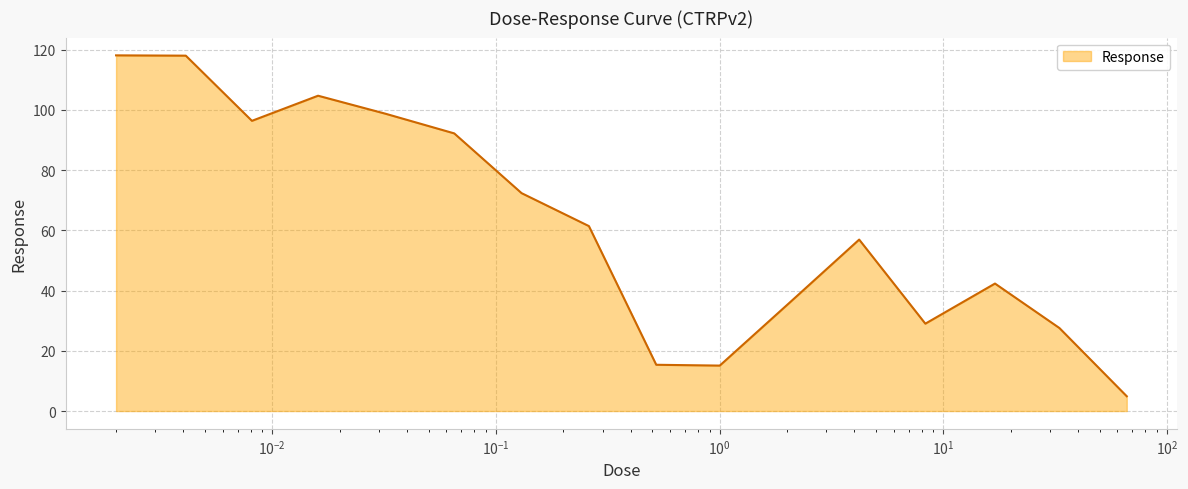

What is the maximum value shown in the chart?

118.1